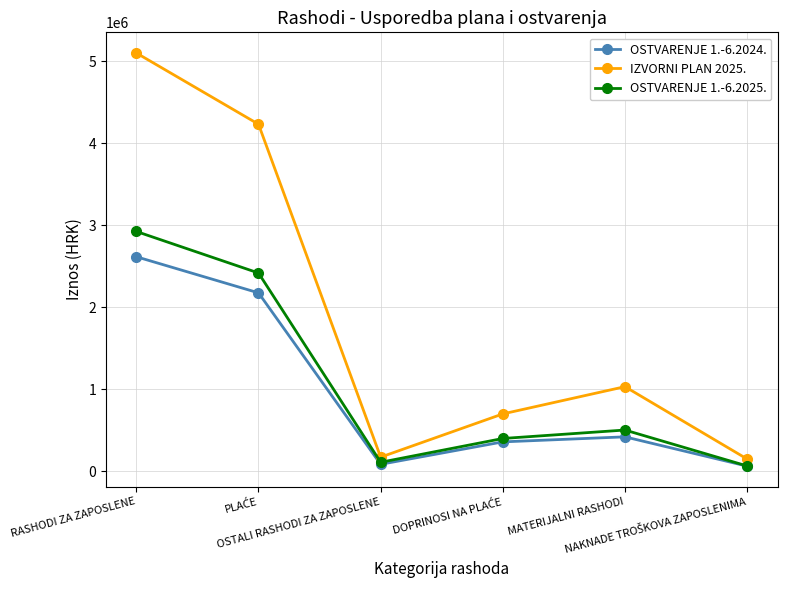

Is this an area chart (filled region under the line)?

No